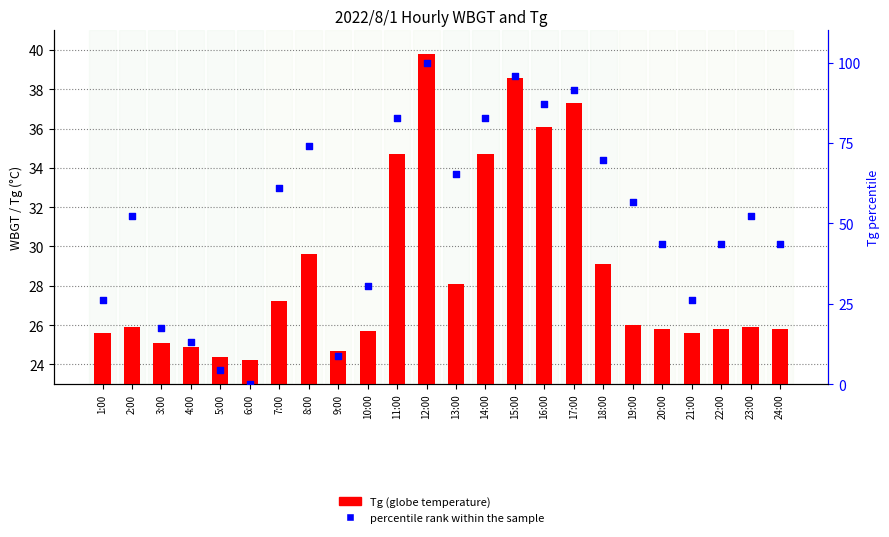

Which series has the largest Y range (max minus min)?

percentile rank within the sample